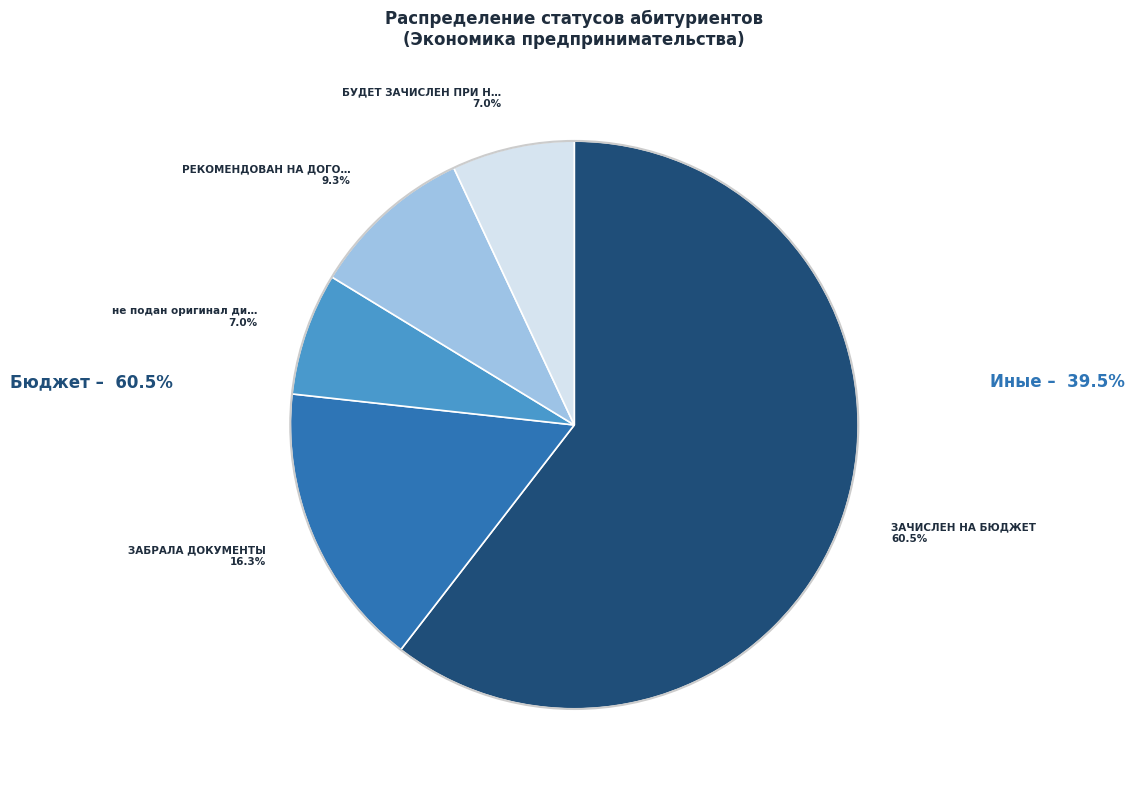

How many segments does this pie chart have?

5